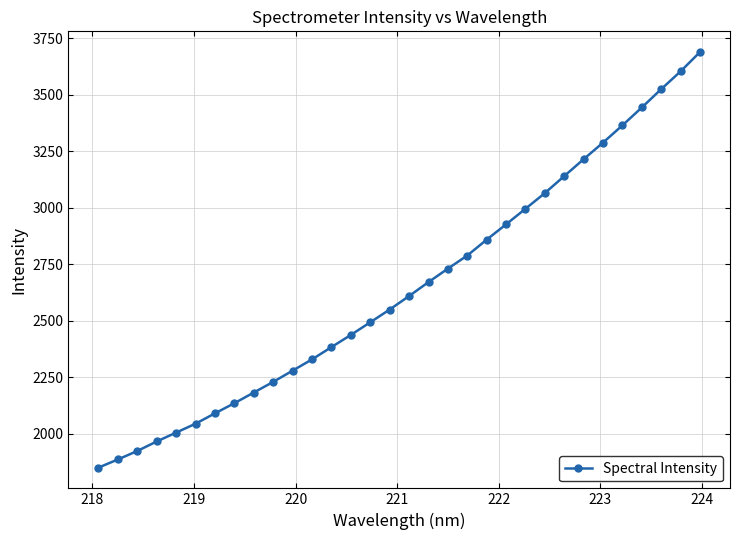

Count the number of values greater than 2609.

16